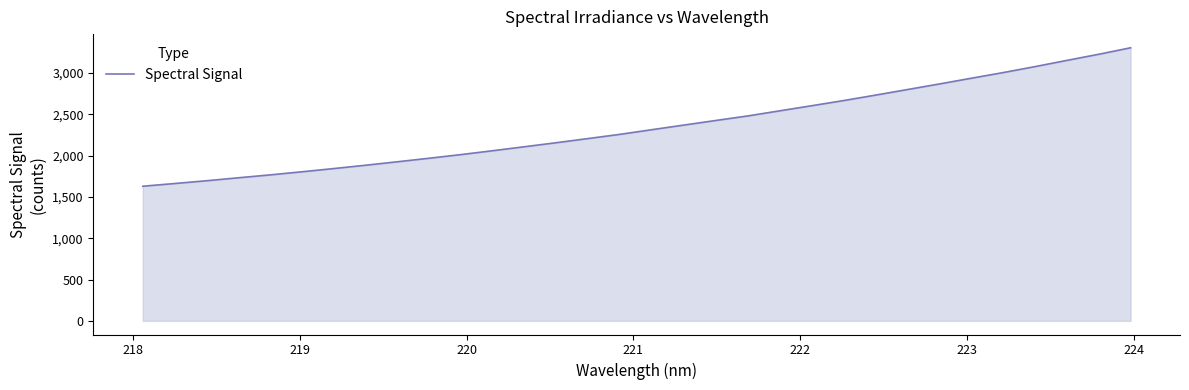

What is the difference between the maximum and minimum values?

1676.5